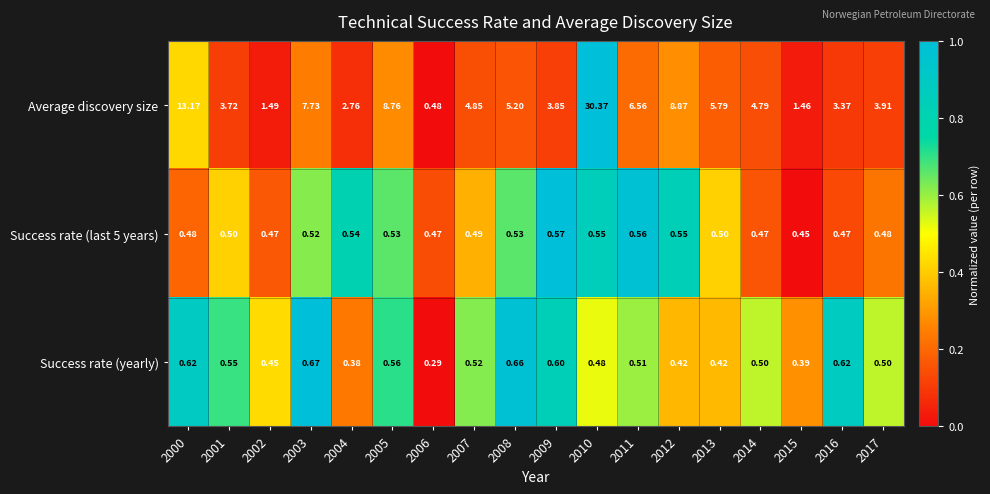

Which series has the largest total across all categories?

Average discovery size